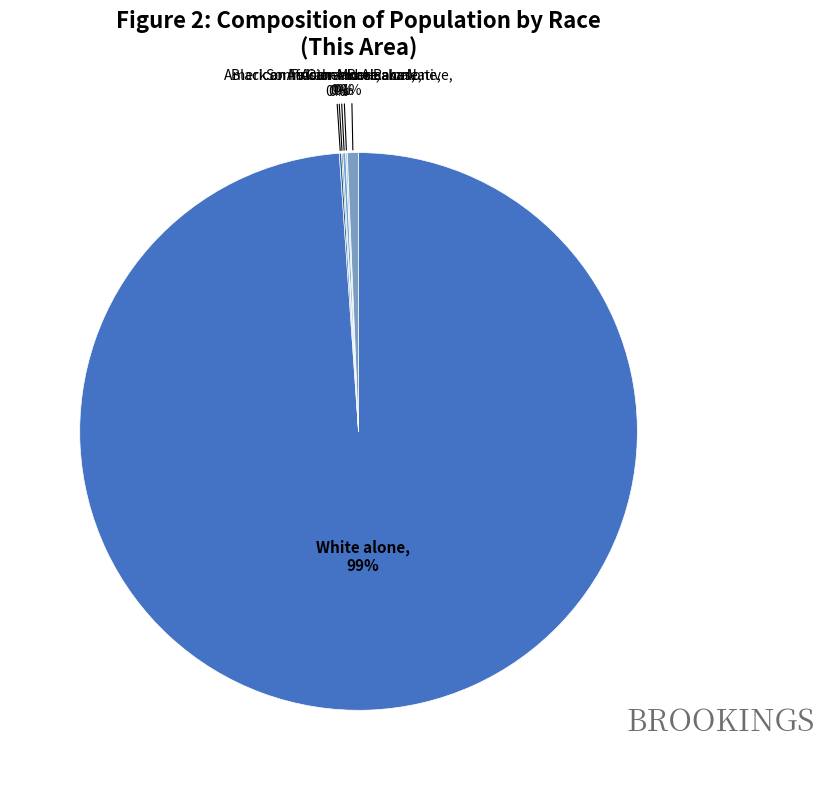

To the nearest percent, what is the difference between the largest and smallest slice percentages?

99%